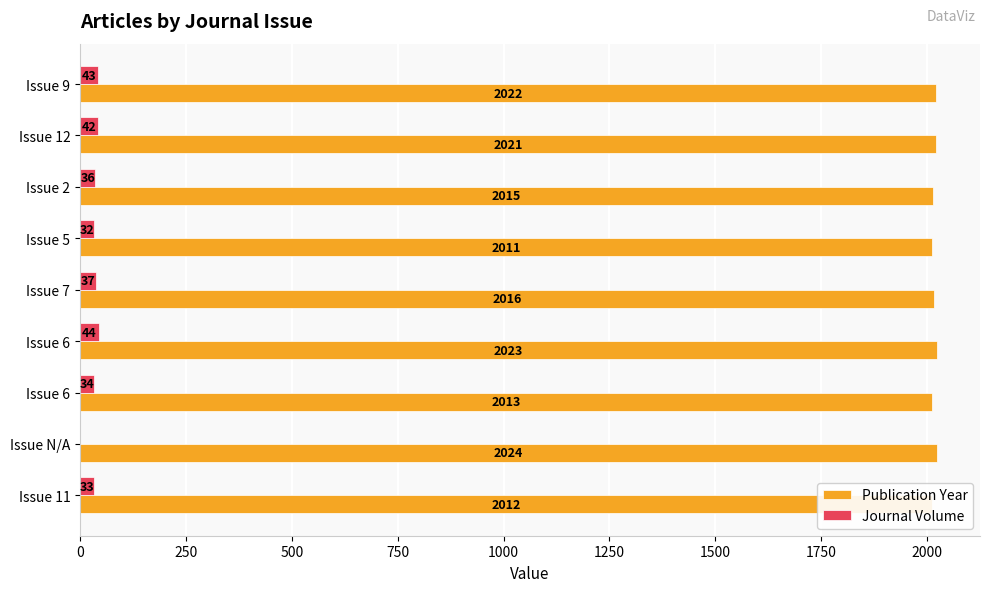

How many categories are shown in the chart?

9